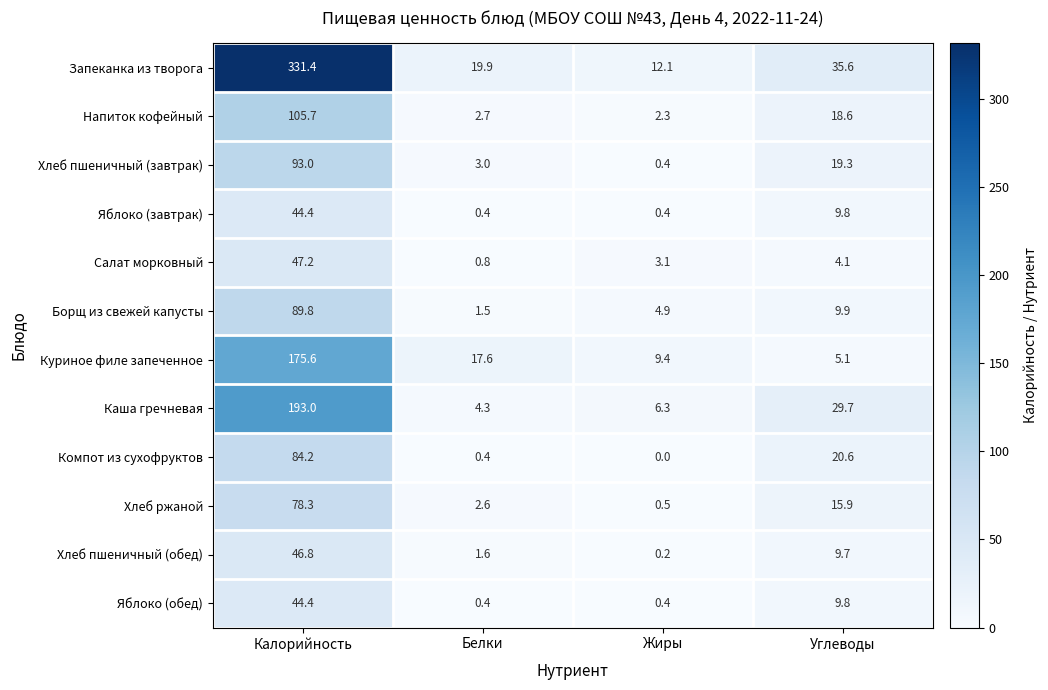

Which series has the largest total across all categories?

Запеканка из творога